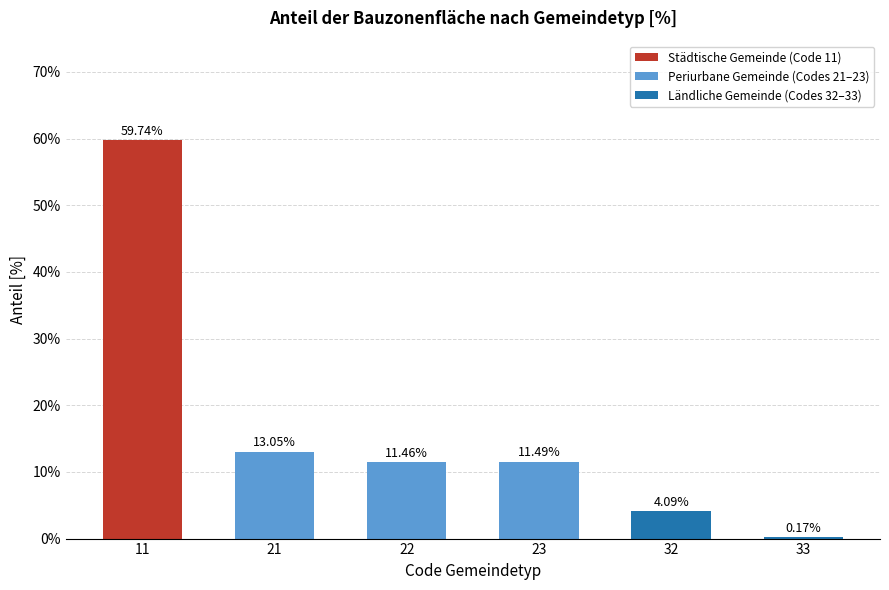

Are the bars horizontal?

No